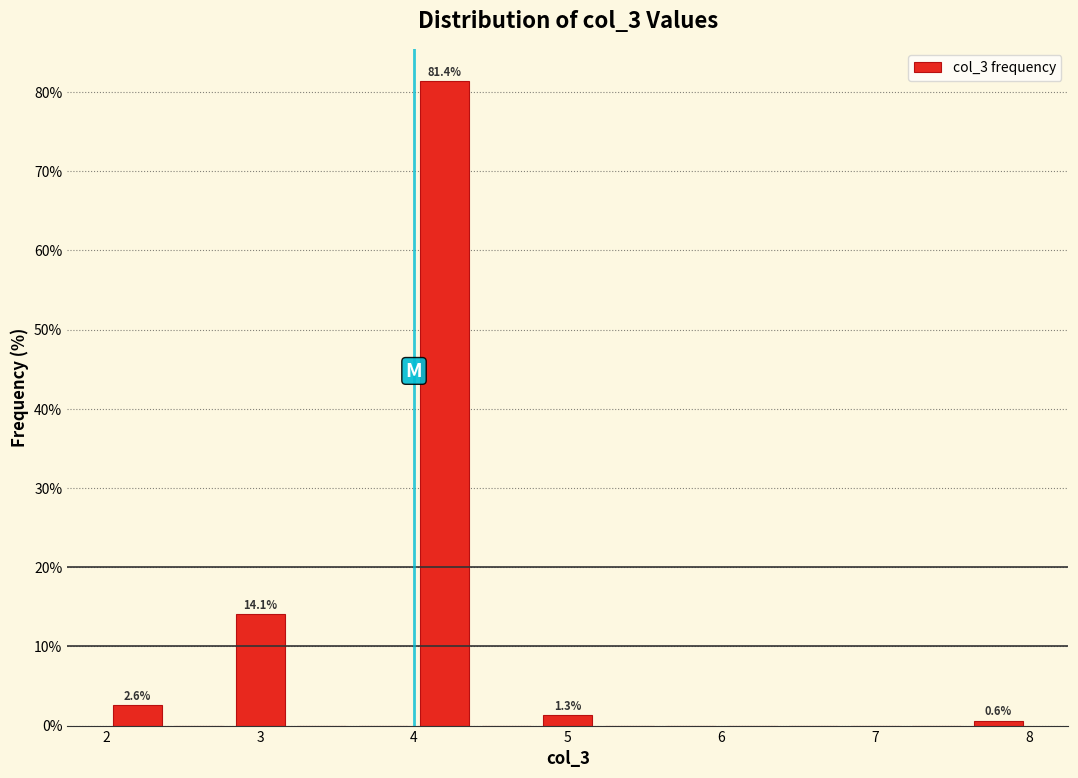

Over which range of the x-axis is the bar tallest?

4.0 to 4.4